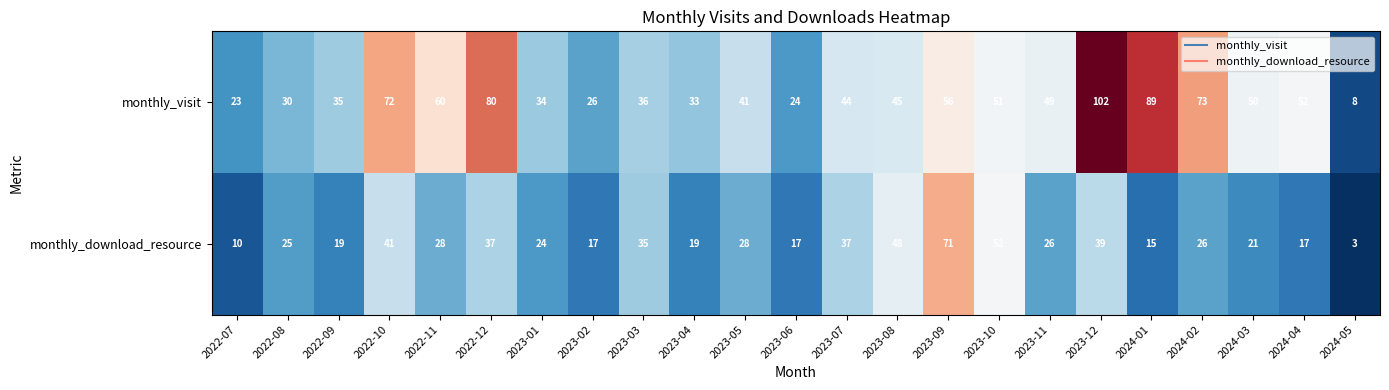

Rank the series by their maximum value, from lowest to highest.

monthly_download_resource, monthly_visit